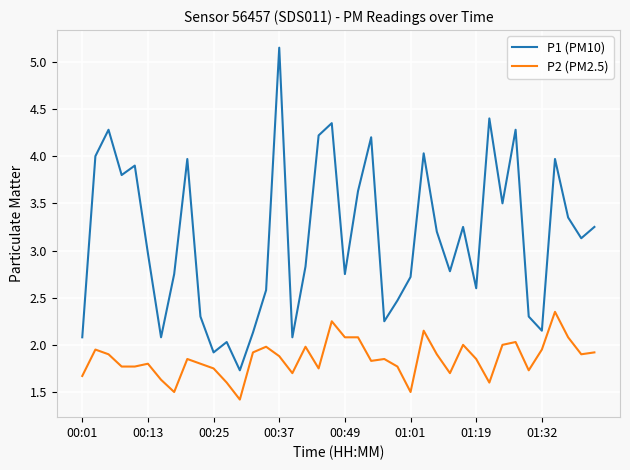

What is the sum of all P1 (PM10) values?

125.4